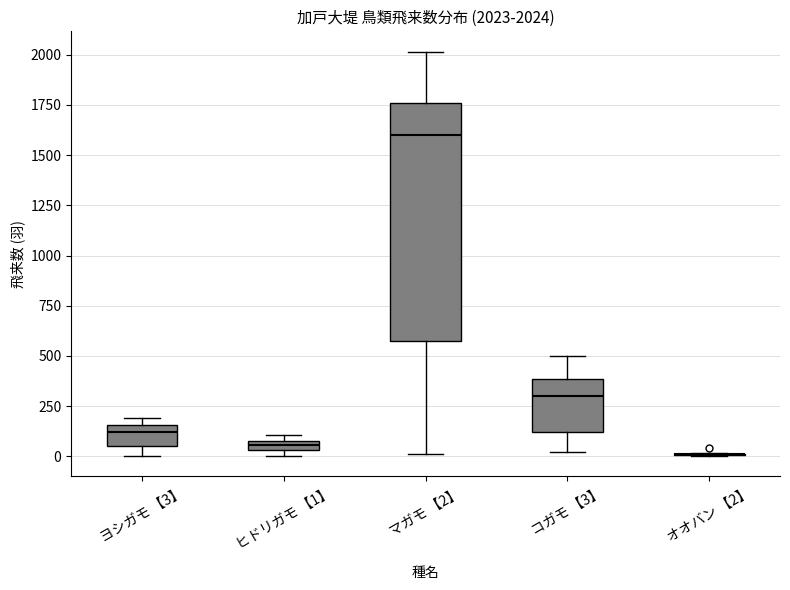

Comparing the boxes themselves (not the whiskers), which one is the tallest?

マガモ 【2】